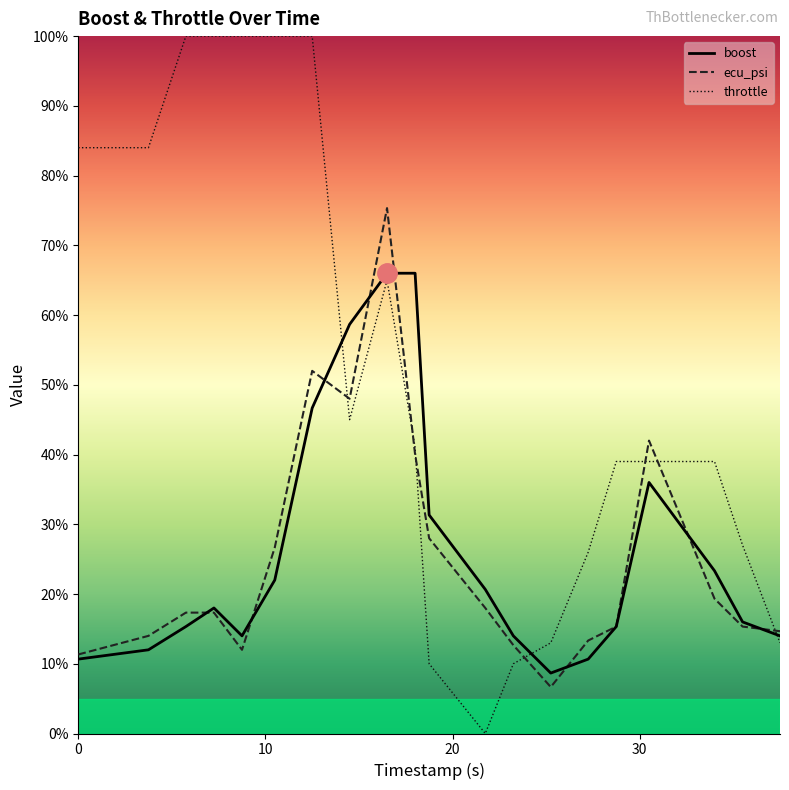

List the series in order of their peak value, highest first.

throttle, ecu_psi, boost